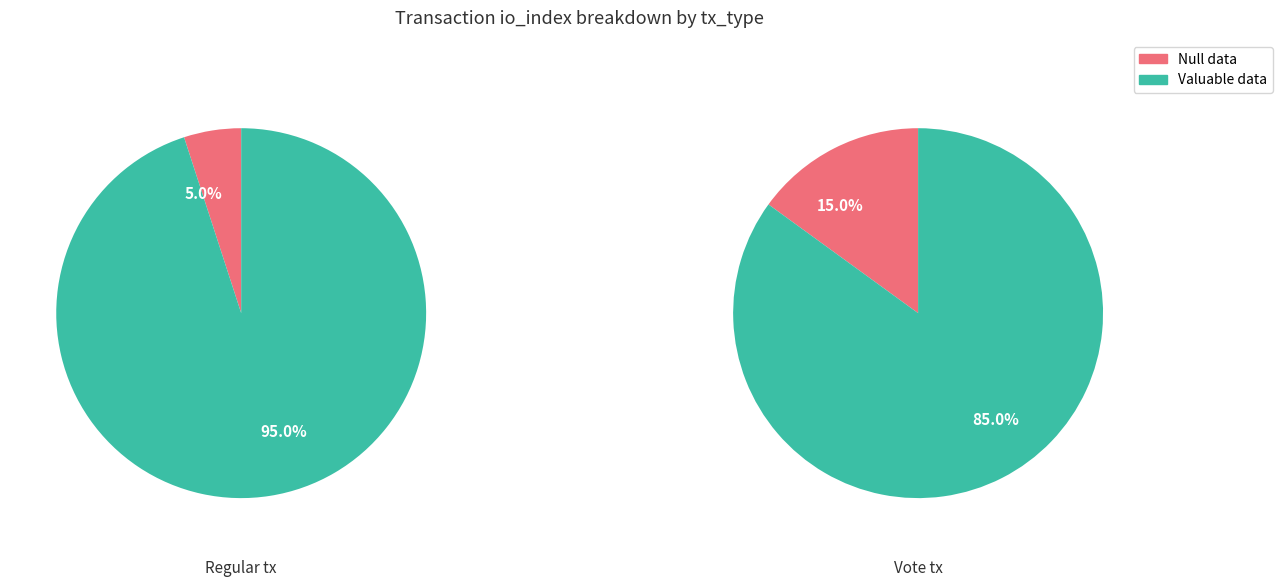

Does value account for over 50% of the chart?

Yes